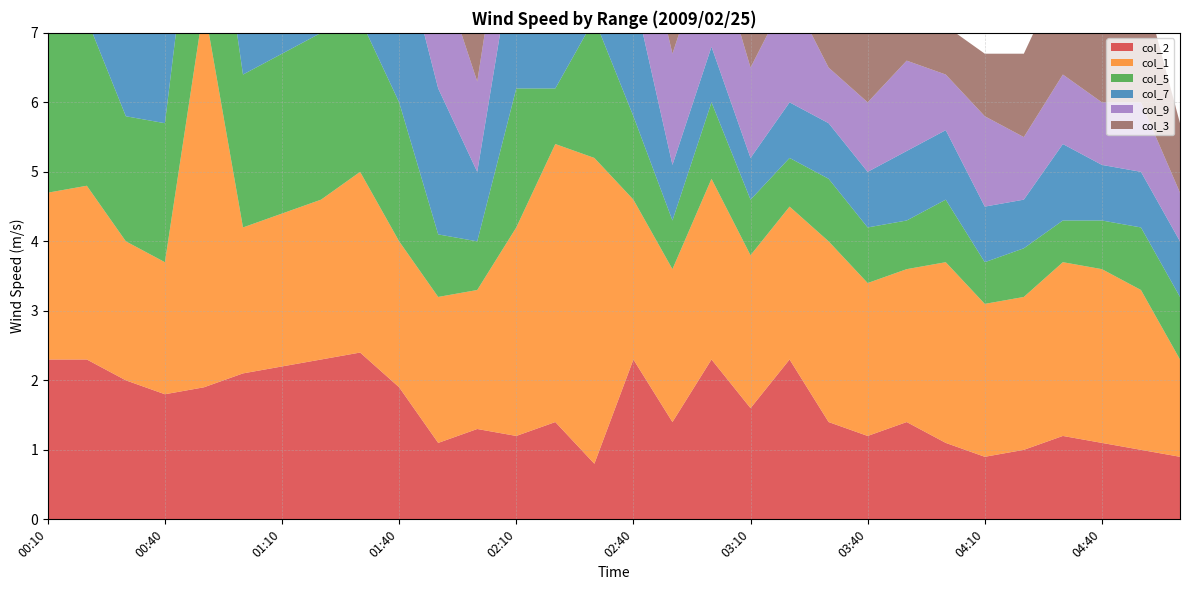

Reading left to right, transcribe all the data shown in this chart.

col_2: 2.3	2.3	2.0	1.8	1.9	2.1	2.2	2.3	2.4	1.9	1.1	1.3	1.2	1.4	0.8	2.3	1.4	2.3	1.6	2.3	1.4	1.2	1.4	1.1	0.9	1.0	1.2	1.1	1.0	0.9
col_1: 2.4	2.5	2.0	1.9	5.5	2.1	2.2	2.3	2.6	2.1	2.1	2.0	3.0	4.0	4.4	2.3	2.2	2.6	2.2	2.2	2.6	2.2	2.2	2.6	2.2	2.2	2.5	2.5	2.3	1.4
col_5: 2.6	2.4	1.8	2.0	2.9	2.2	2.3	2.4	2.2	2.0	0.9	0.7	2.0	0.8	2.0	1.2	0.7	1.1	0.8	0.7	0.9	0.8	0.7	0.9	0.6	0.7	0.6	0.7	0.9	0.9
col_7: 2.3	2.3	2.1	2.1	3.1	2.8	2.4	2.4	2.6	2.4	2.1	1.0	2.2	1.8	2.3	1.8	0.8	0.8	0.6	0.8	0.8	0.8	1.0	1.0	0.8	0.7	1.1	0.8	0.8	0.8
col_9: 2.4	2.3	2.2	1.9	3.2	3.0	2.6	2.4	2.6	2.2	1.8	1.3	1.5	2.1	2.0	1.5	1.6	1.6	1.3	1.6	0.8	1.0	1.3	0.8	1.3	0.9	1.0	0.9	1.0	0.7
col_3: 2.3	2.3	1.7	1.9	2.3	1.7	2.2	2.4	2.3	2.0	3.6	1.3	1.4	1.4	2.1	1.7	1.8	0.7	1.0	0.9	1.5	1.6	0.9	0.7	0.9	1.2	1.5	1.4	1.8	1.0